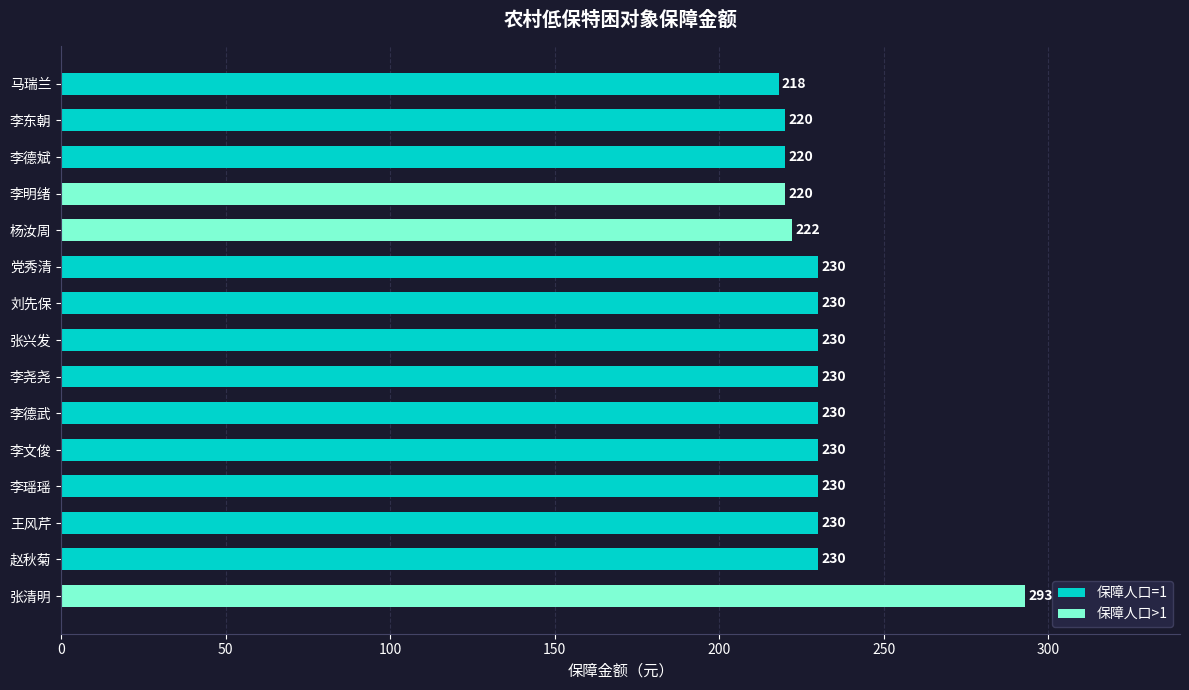

Reading top to bottom, list all the values displayed in this chart.

马瑞兰=218	李东朝=220	李德斌=220	李明绪=220	杨汝周=222	党秀清=230	刘先保=230	张兴发=230	李尧尧=230	李德武=230	李文俊=230	李瑶瑶=230	王风芹=230	赵秋菊=230	张清明=293